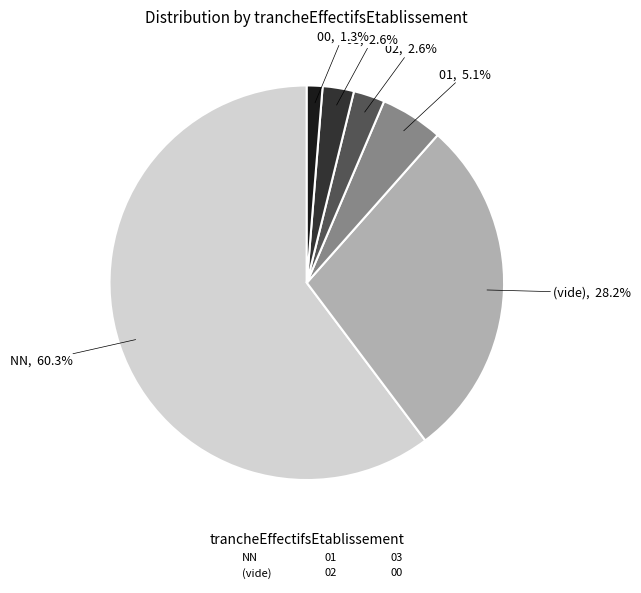

What percentage is NOT represented by 03?

97.4%